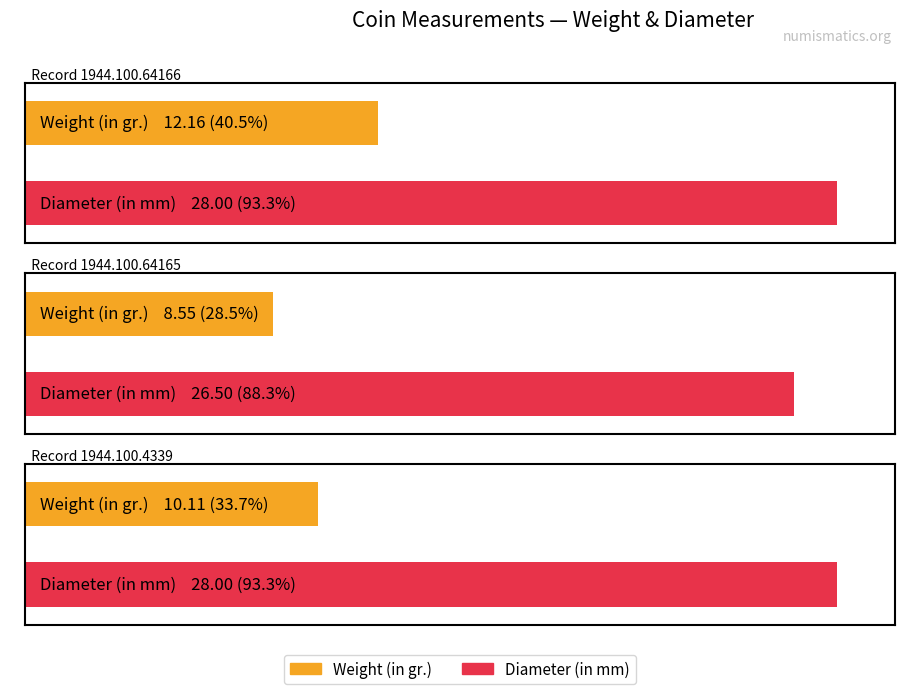

Rank the series at 1944.100.4339 from highest to lowest value.

Diameter (in mm), Weight (in gr.)